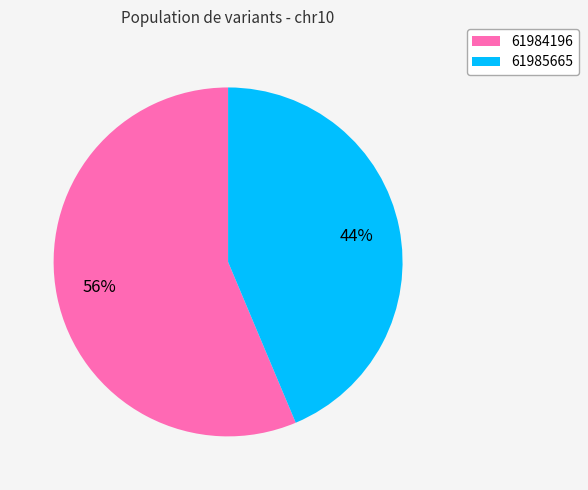

How many slices are in this pie chart?

2